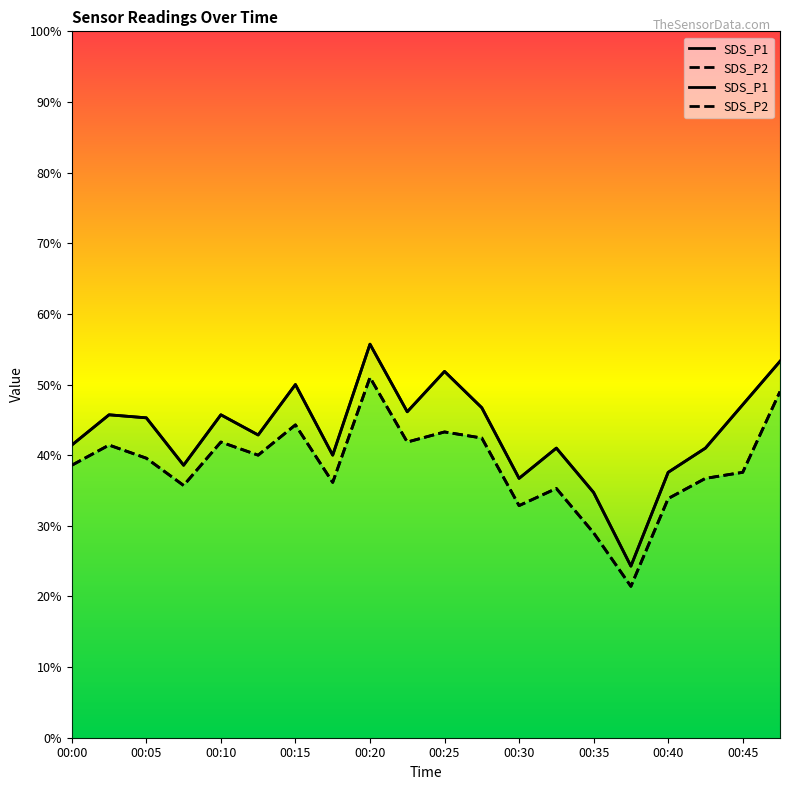

What is the value of the SDS_P1 point at the 17th from the left?

37.6